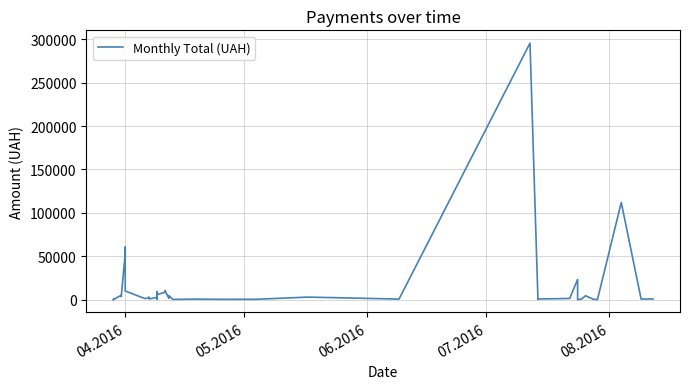

The chart shows a value of 258.8 at 29. True or false?

False